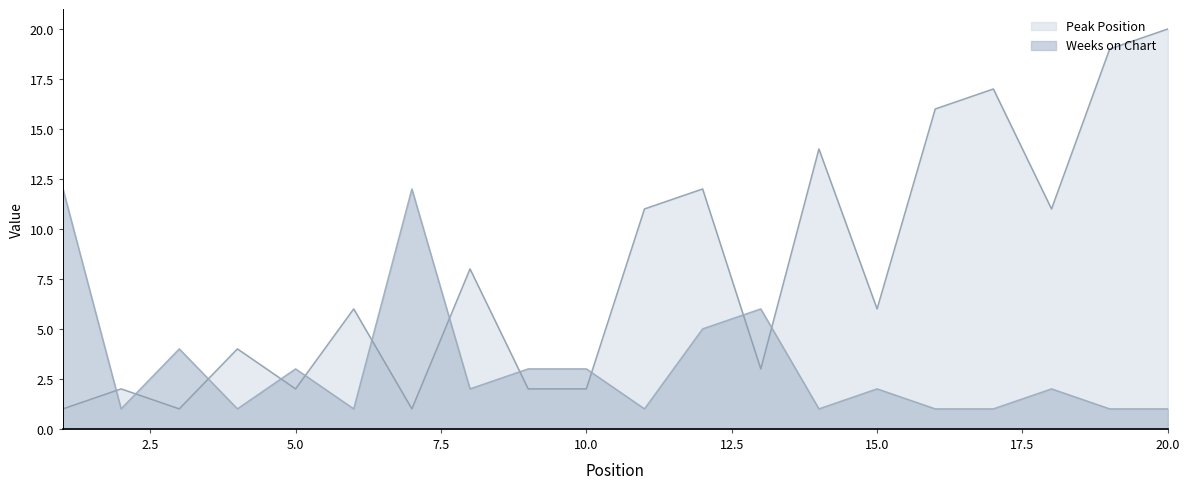

Is it true that Weeks on Chart equals 1 at 15.0?

False